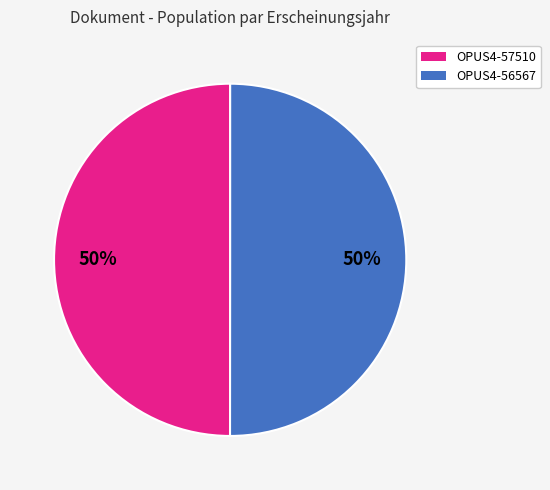

Combined, do OPUS4-56567 and OPUS4-57510 account for over 50%?

Yes